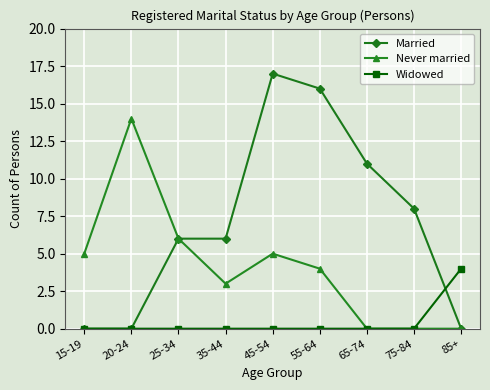

Which series ends up on top after the final intersection of Married and Widowed?

Widowed